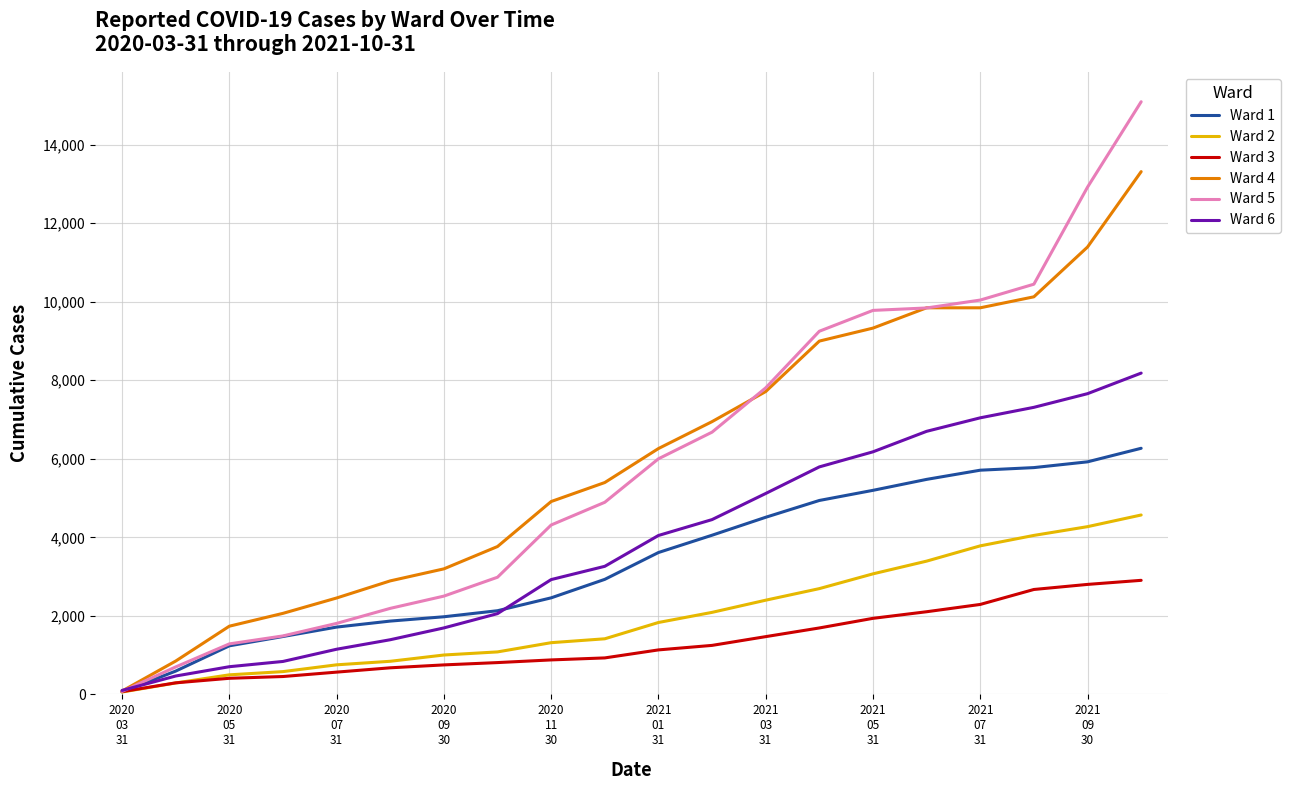

Which series has the largest range (max minus min)?

Ward 5